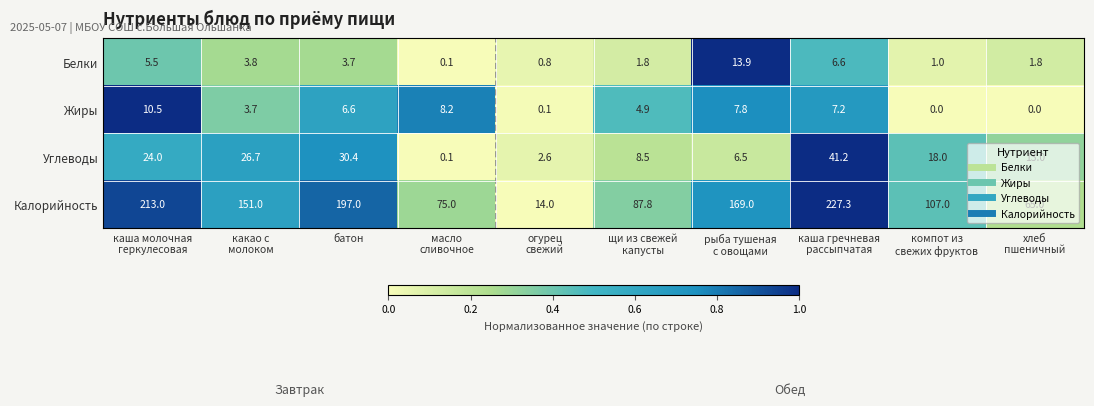

Rank the series by their maximum value, from lowest to highest.

Жиры, Белки, Углеводы, Калорийность